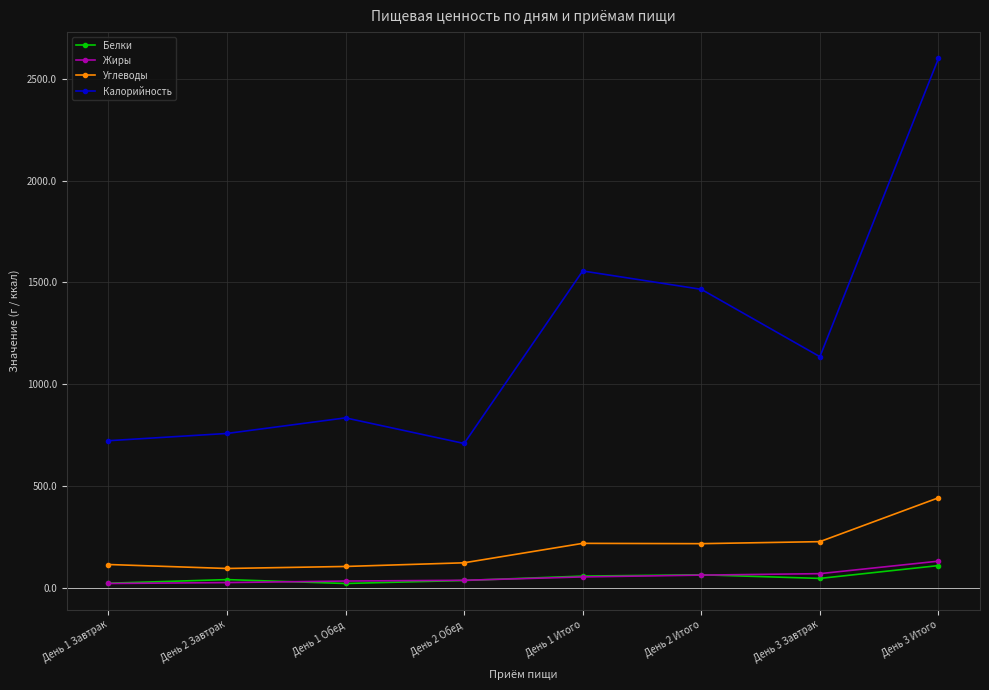

What is the difference between the Углеводы values at День 2 Обед and День 3 Завтрак?

103.9